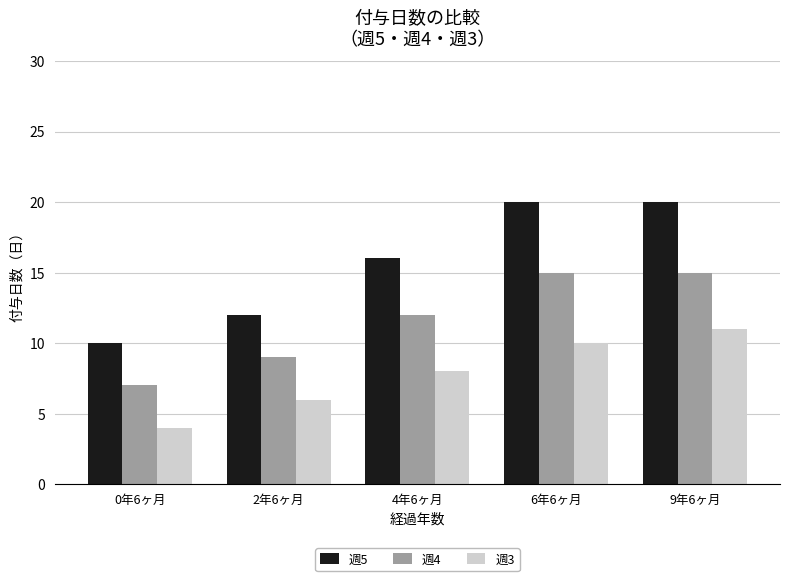

How many data points in 週4 are less than 12?

2